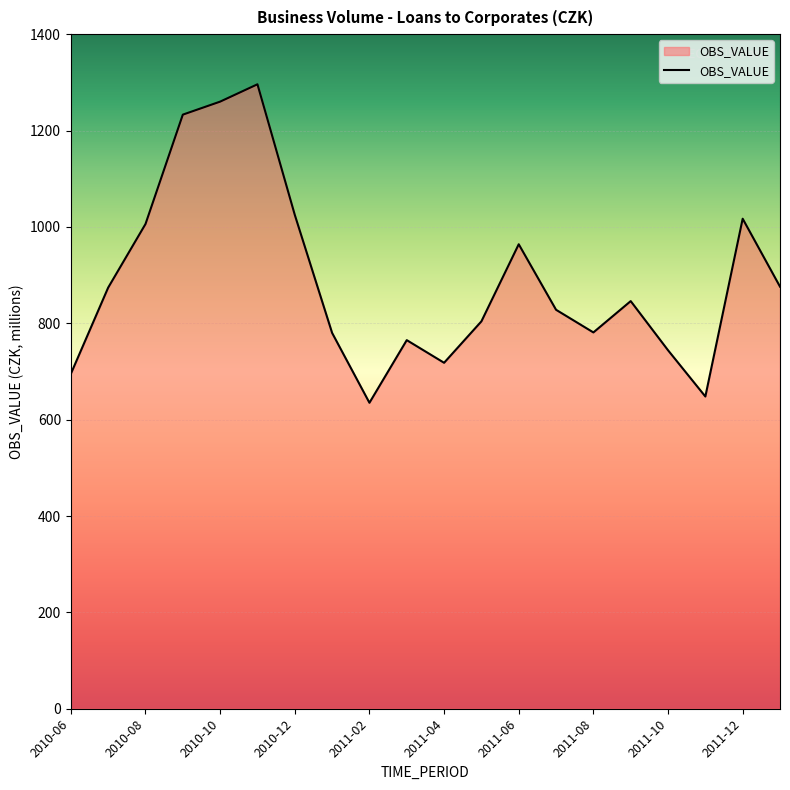

What is the smallest value displayed?

635